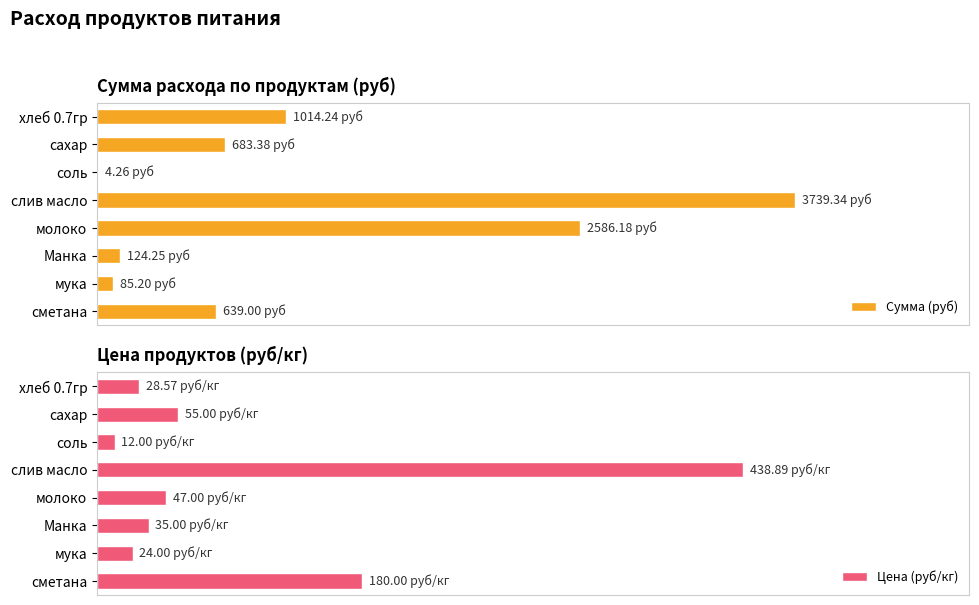

What is the minimum value shown in the chart?

4.3